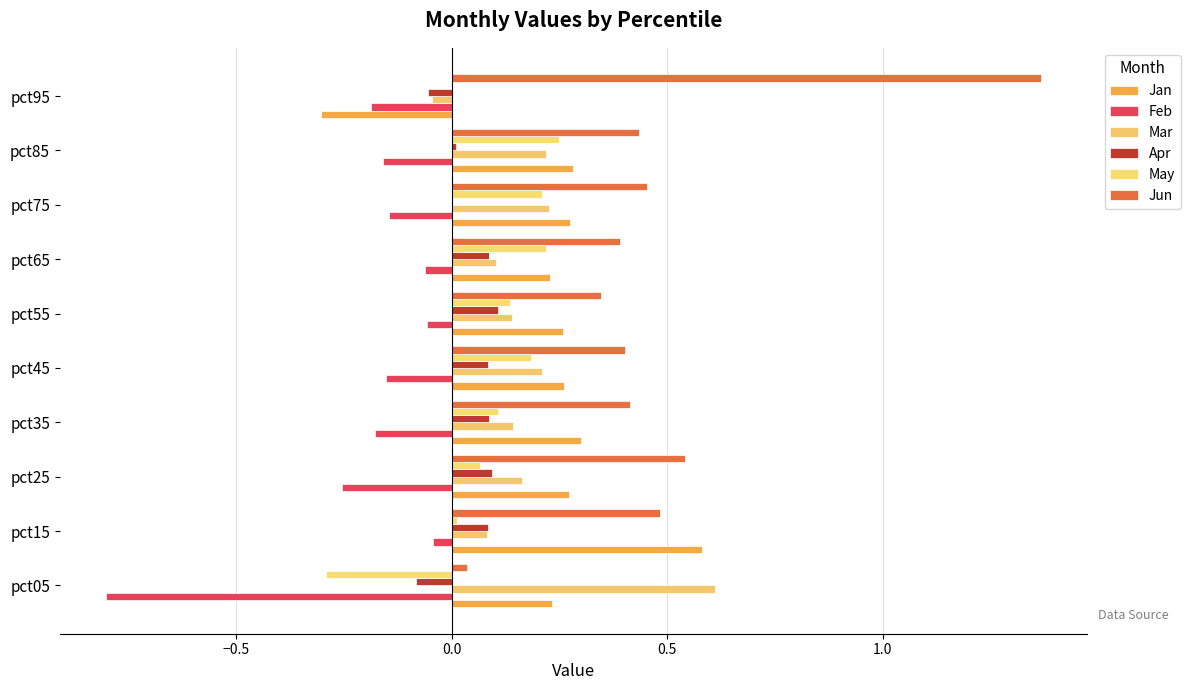

Count the number of categories in the chart.

10